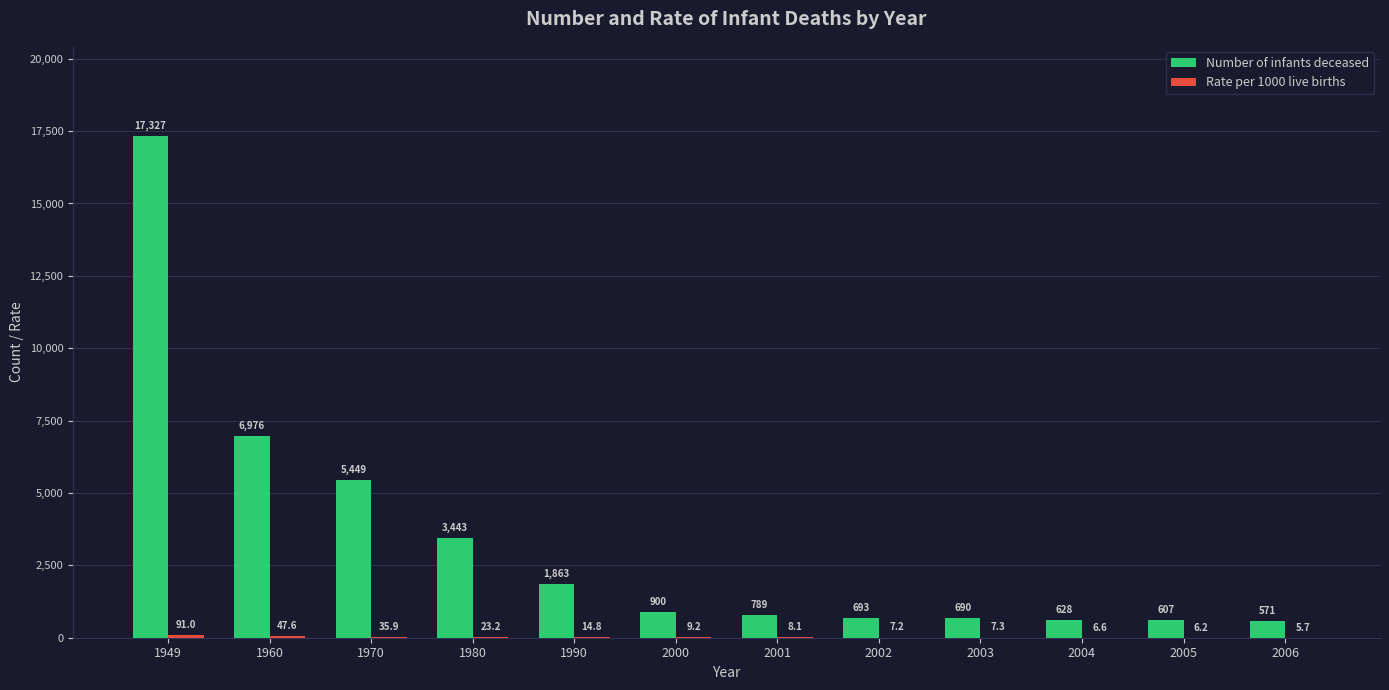

Is it true that Number of infants deceased equals 1374.4 at 1980?

False